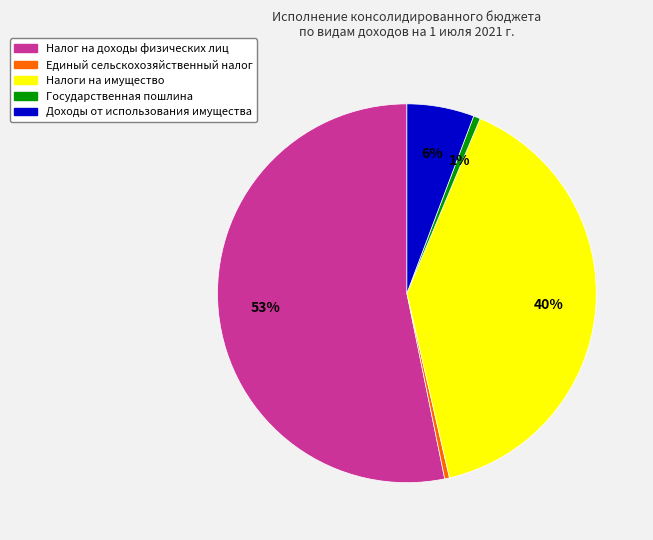

What is the largest slice in the pie chart?

Налог на доходы физических лиц